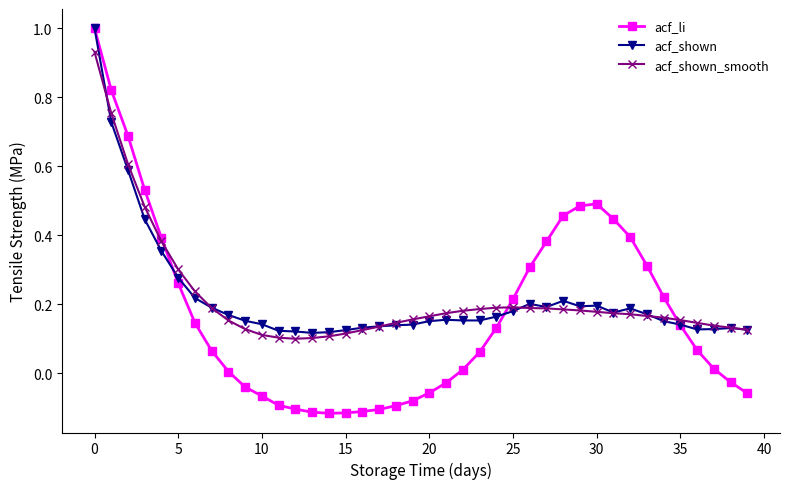

Which series has the largest range (max minus min)?

acf_li